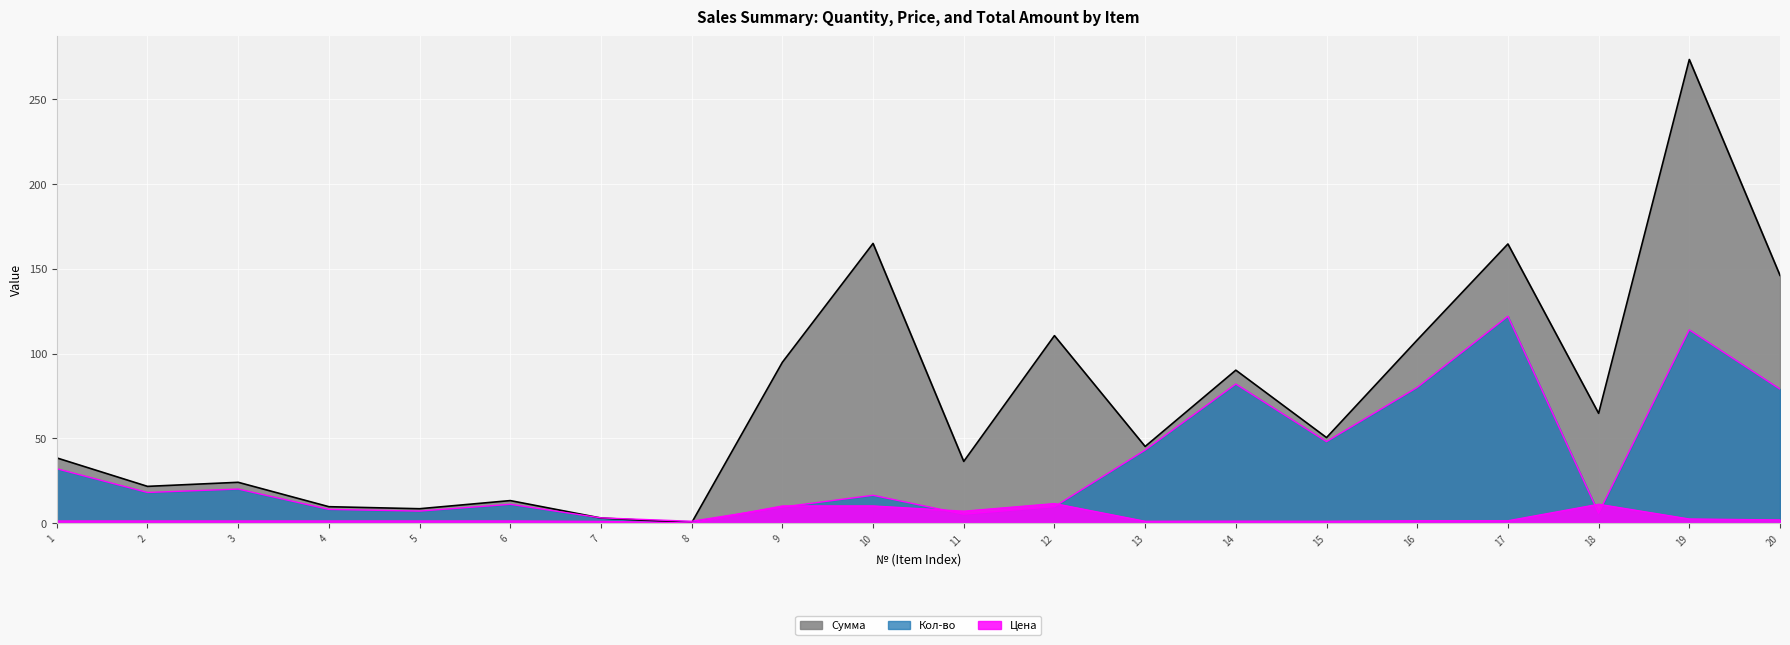

How many times do Цена and Кол-во cross each other?

6